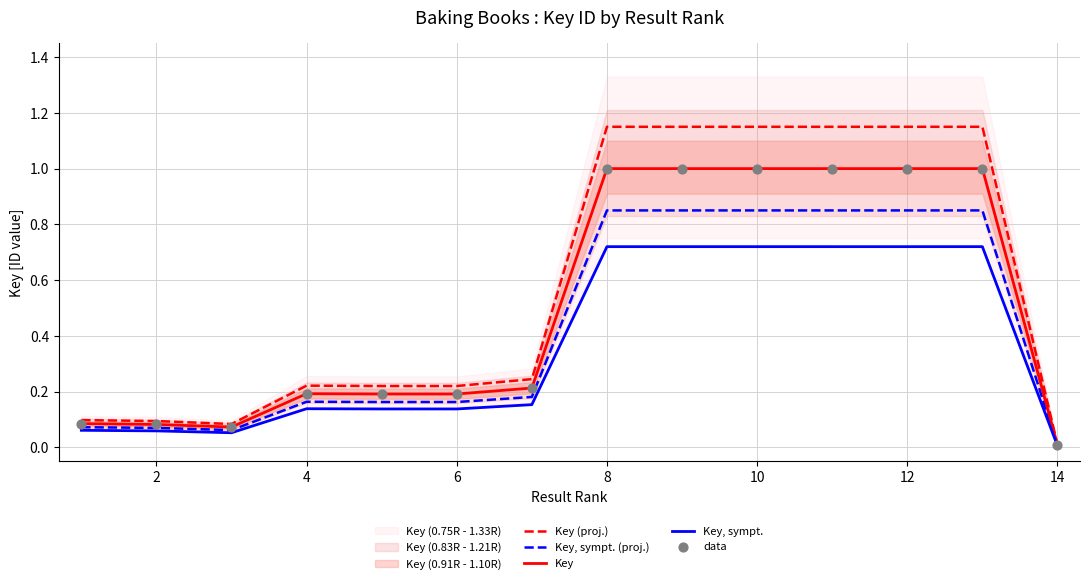

At how many categories does at least one series exceed 1?

6